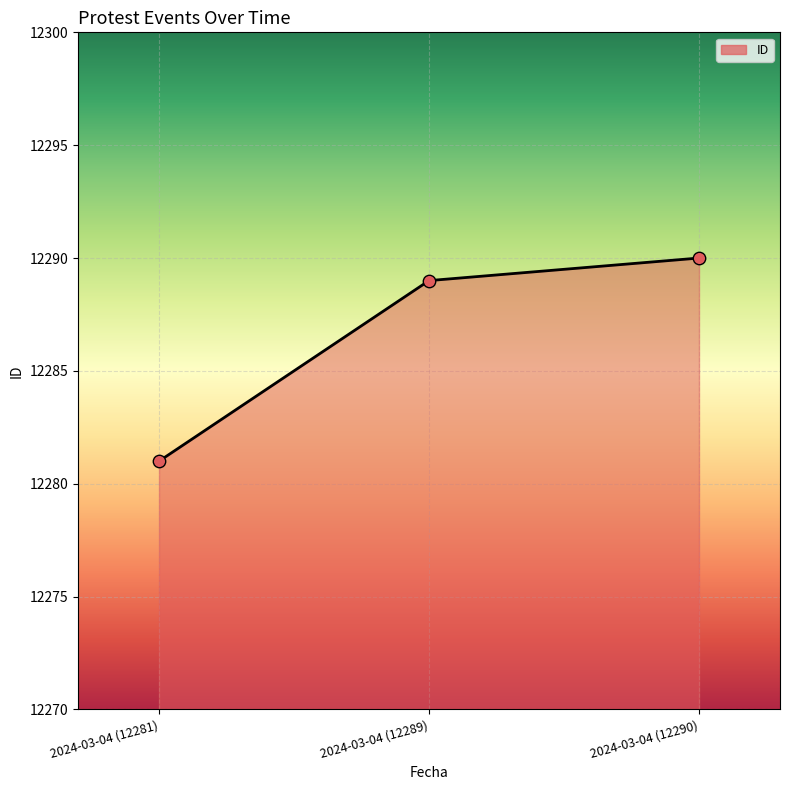

Between 2024-03-04 (12281) and 2024-03-04 (12290), which is larger?

2024-03-04 (12290)